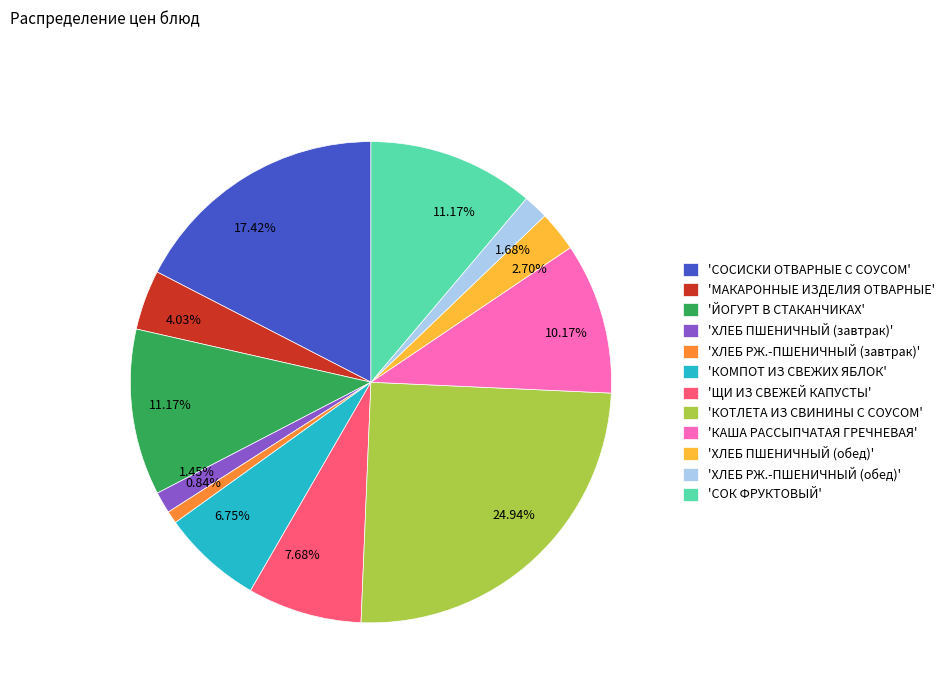

Is there a majority slice in this chart?

No